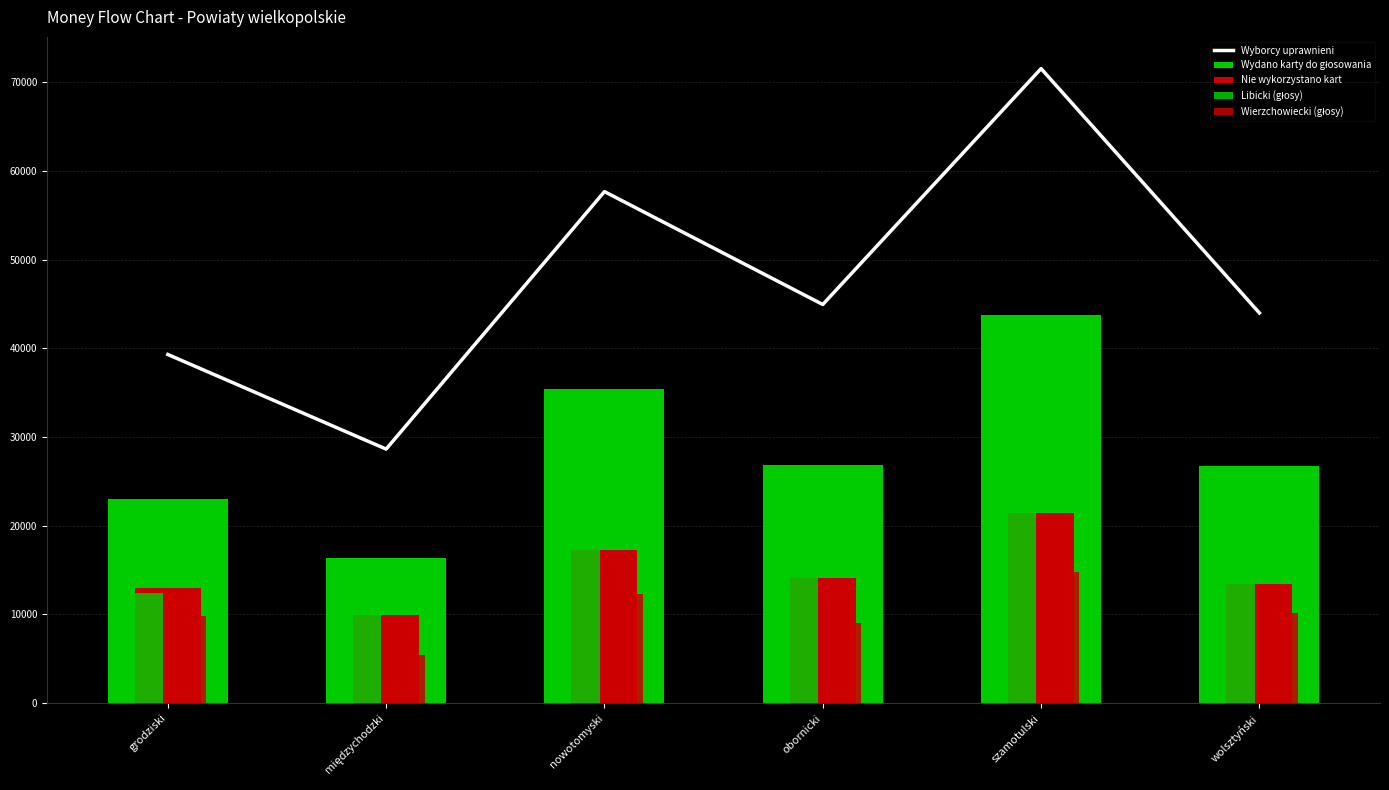

Does the chart contain stacked bars?

No